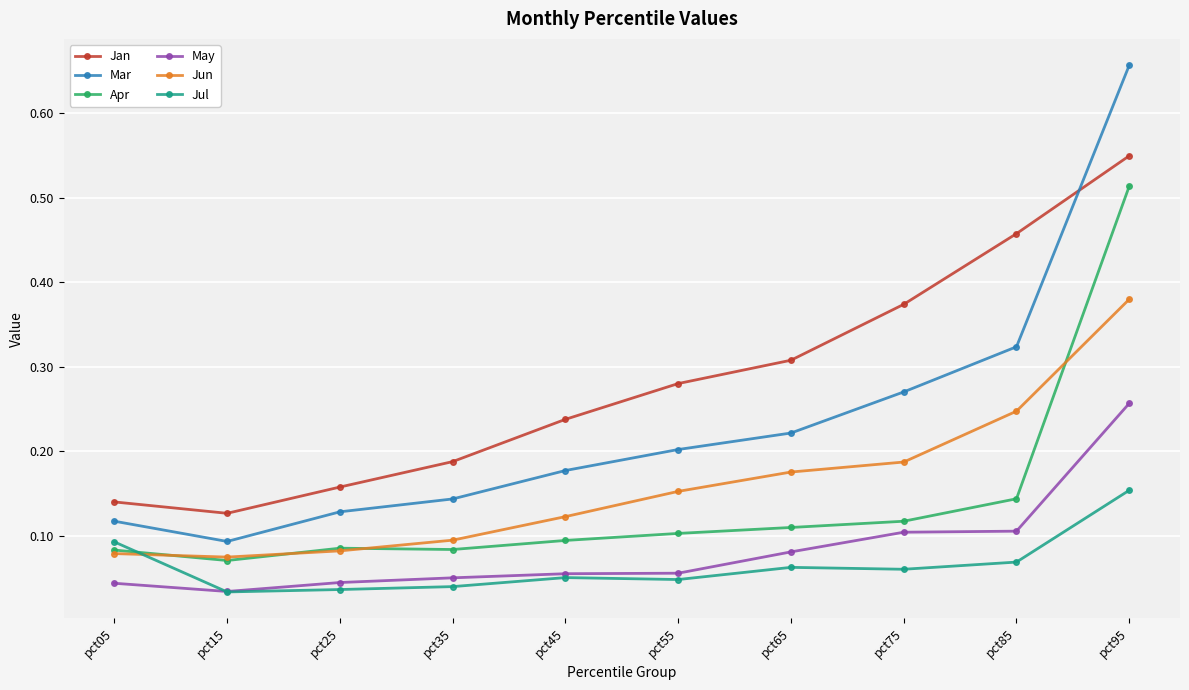

Which category has the highest value across all series?

pct95